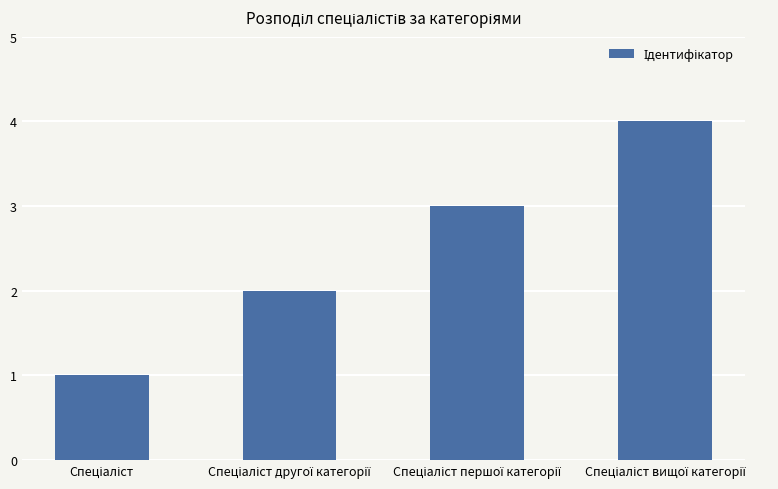

What is the greatest value displayed?

4